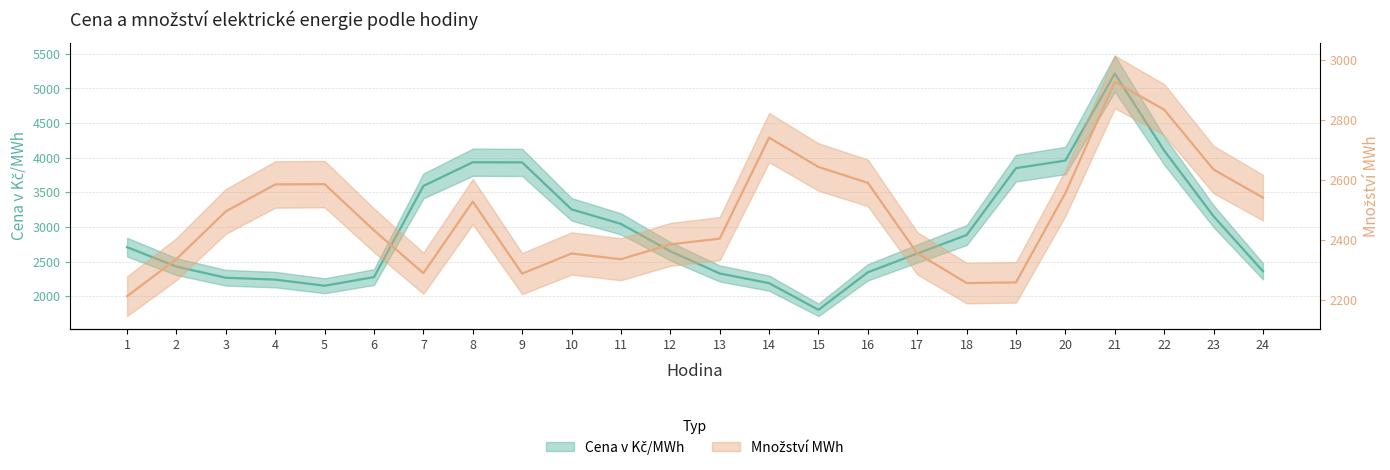

At how many categories does at least one series exceed 4268?

1